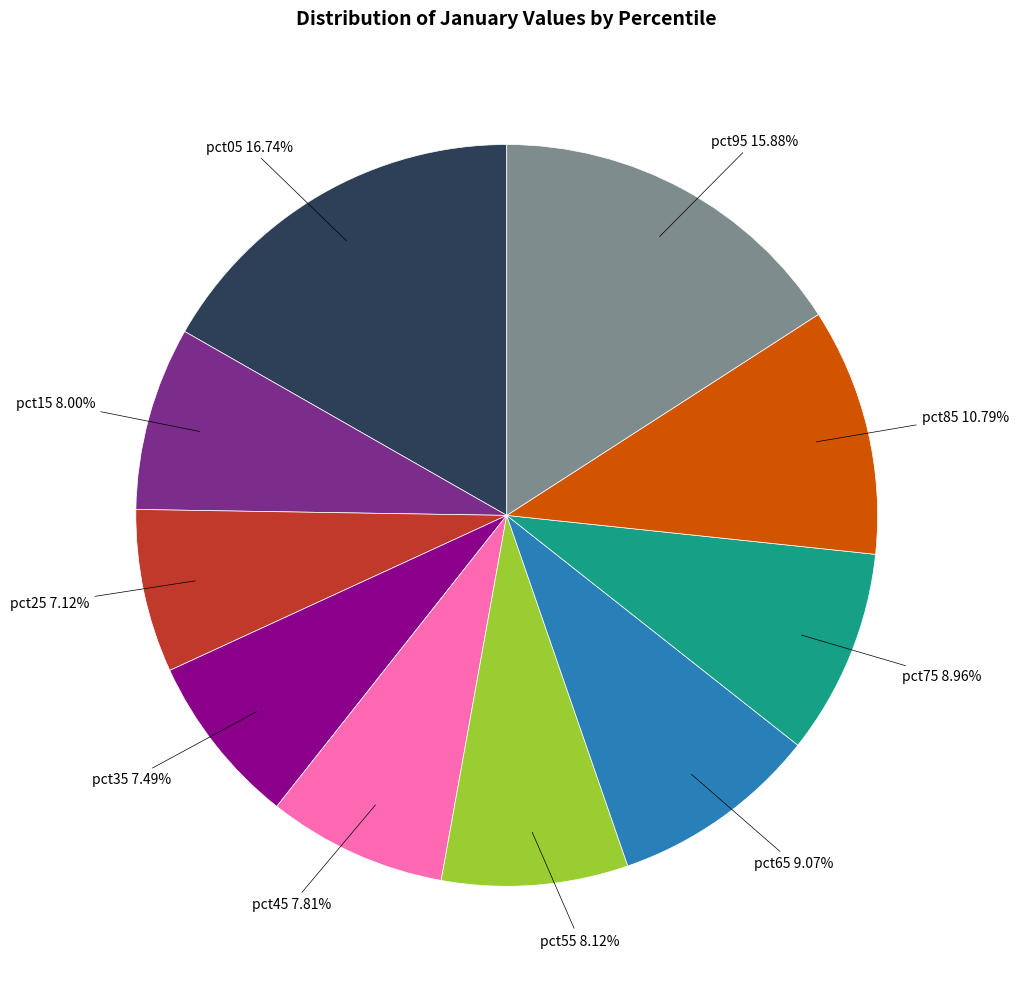

Is there a majority slice in this chart?

No